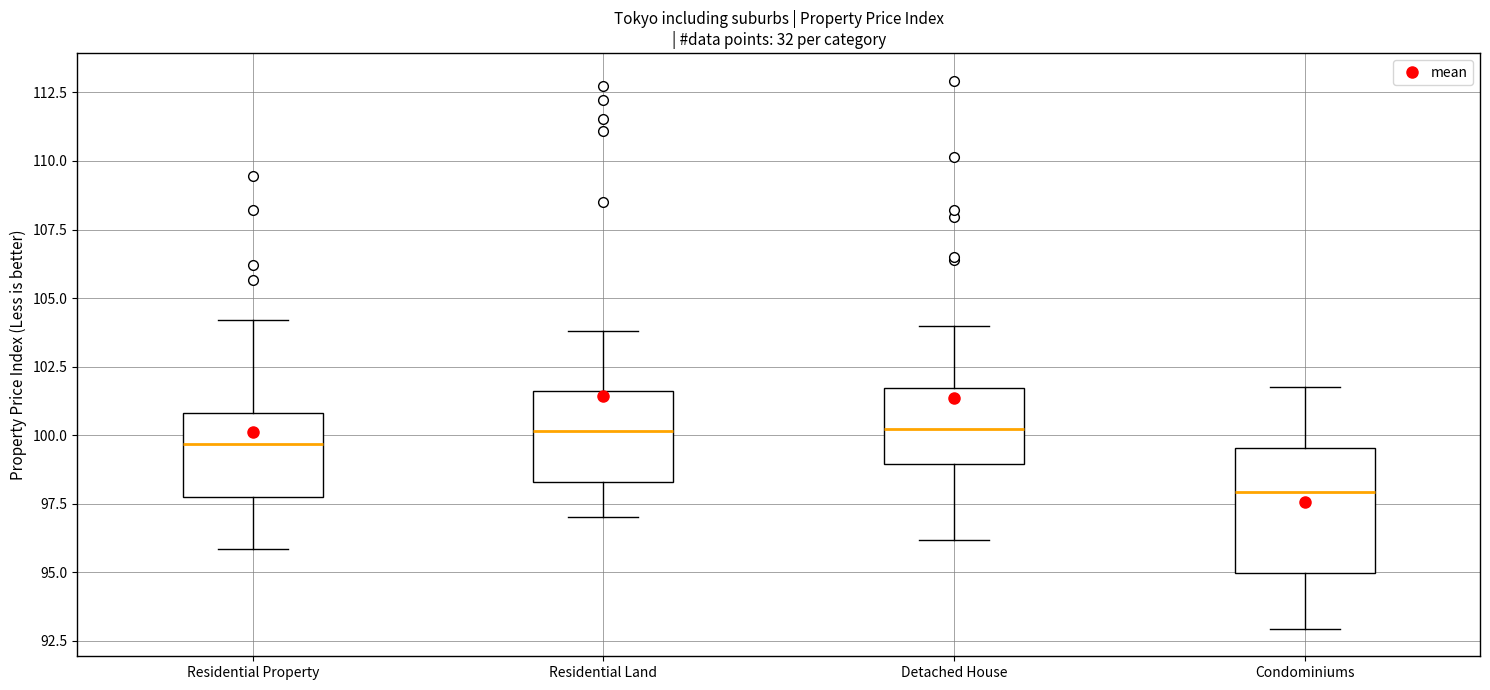

Which box's median line is the lowest?

Condominiums